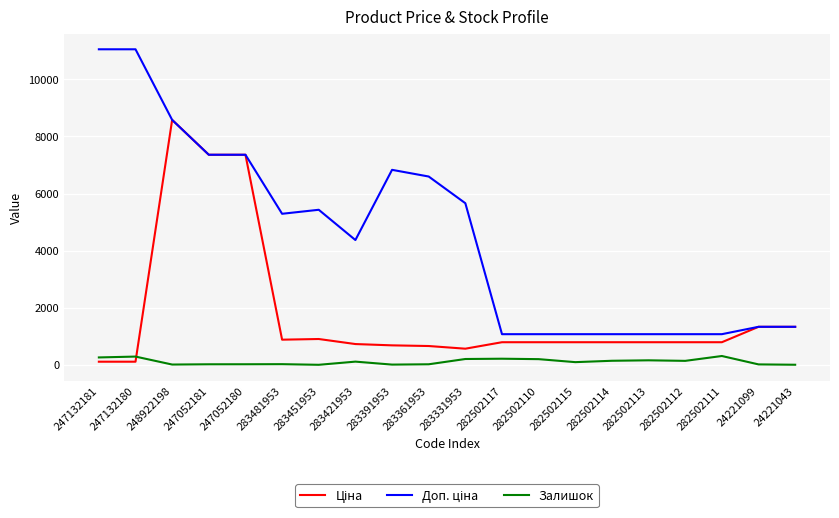

At which category is the sum across all series the highest?

248922198